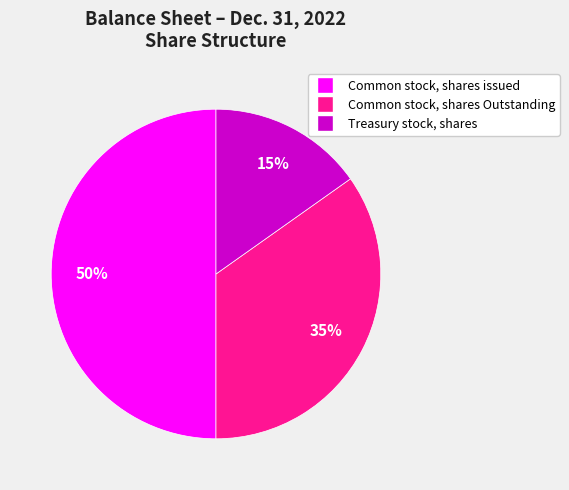

To the nearest percent, what is the difference between the largest and smallest slice percentages?

35%